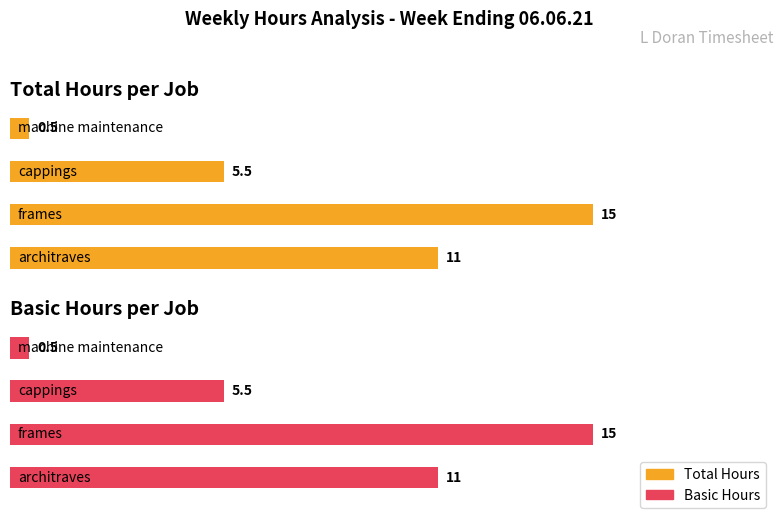

How many values in the Basic series exceed 11?

1